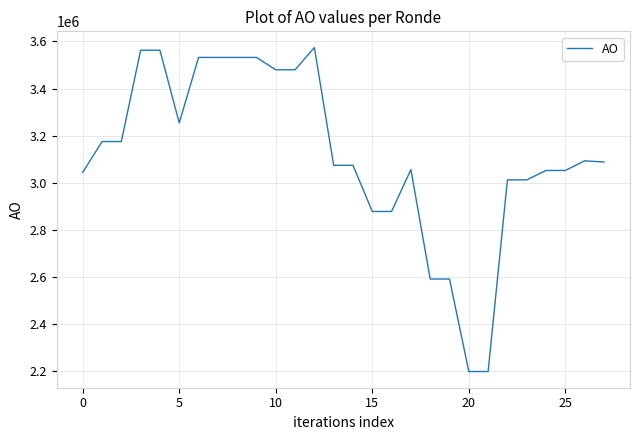

What is the difference between the maximum and minimum values?

1376321